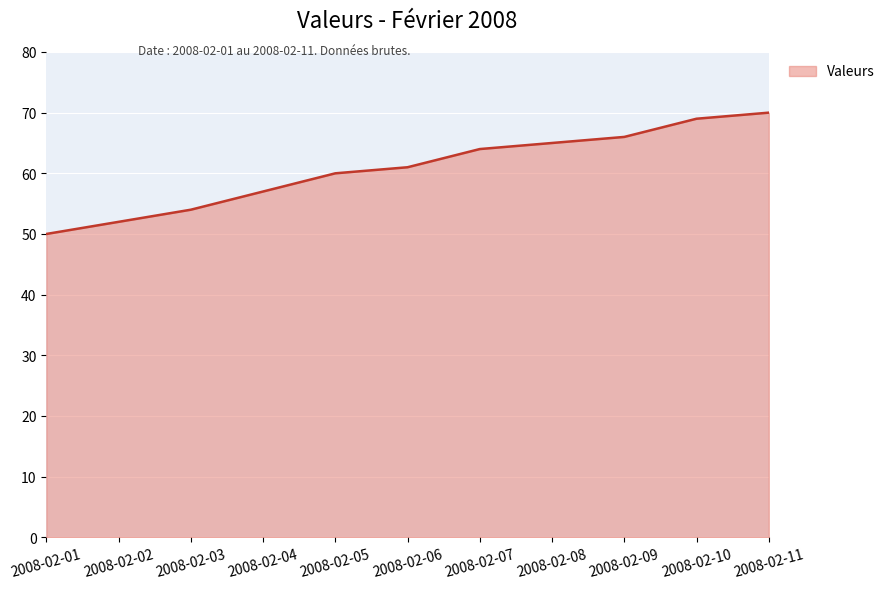

What is the approximate value at 2008-02-11?

70